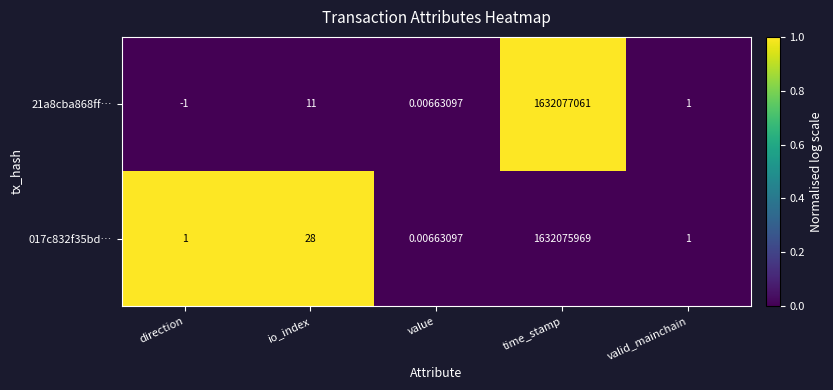

At which label does 21a8cba868ff… first exceed 1?

io_index